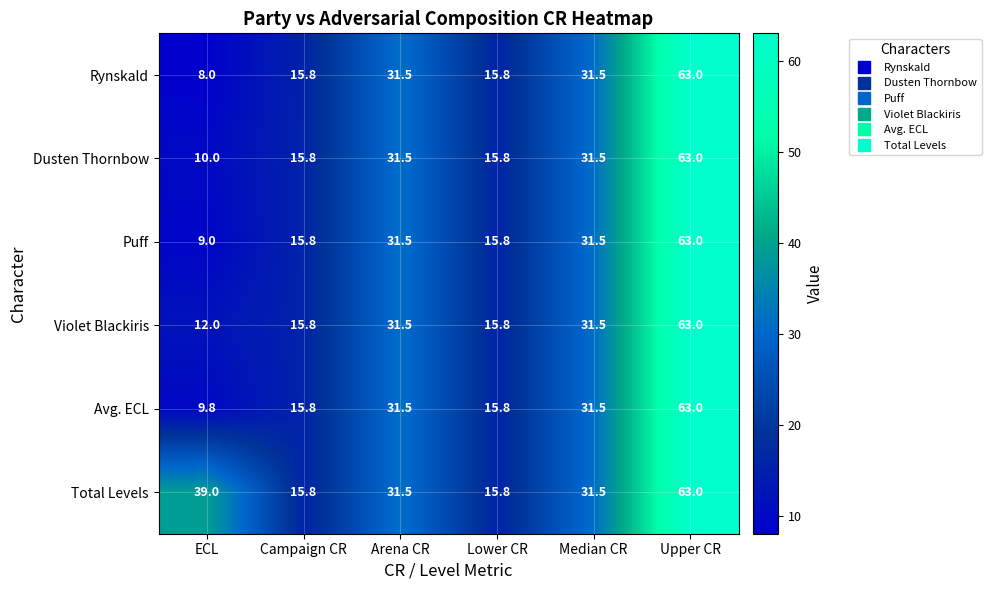

Which series changed the most between ECL and Lower CR?

Total Levels